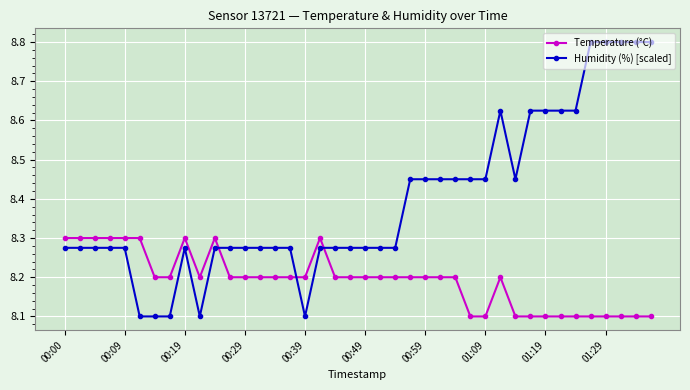

True or false: Humidity (%) [scaled] has more than 1 interior local peaks.

True